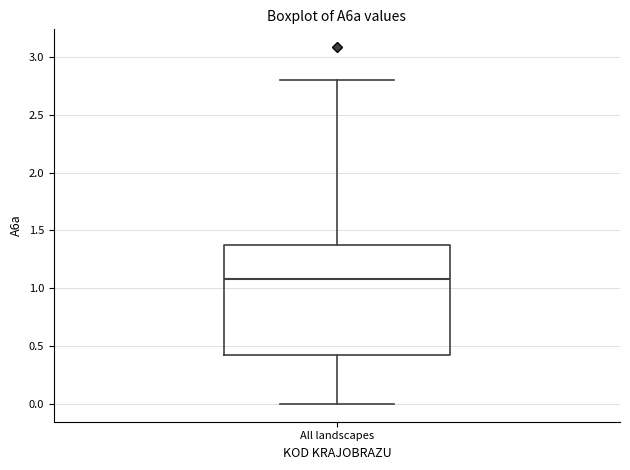

Where does the upper whisker of the box for All landscapes end on the y-axis? The values are not printed on the chart, so give them approximately, as read against the axis.

2.80